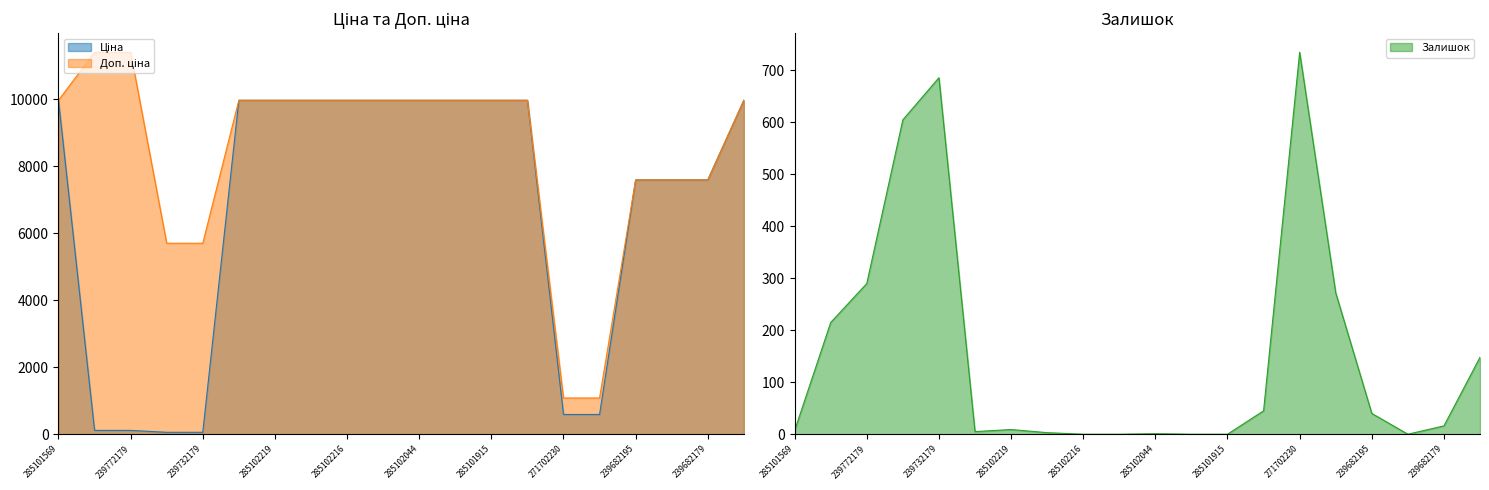

How many data points in Доп. ціна are above 9974?

13